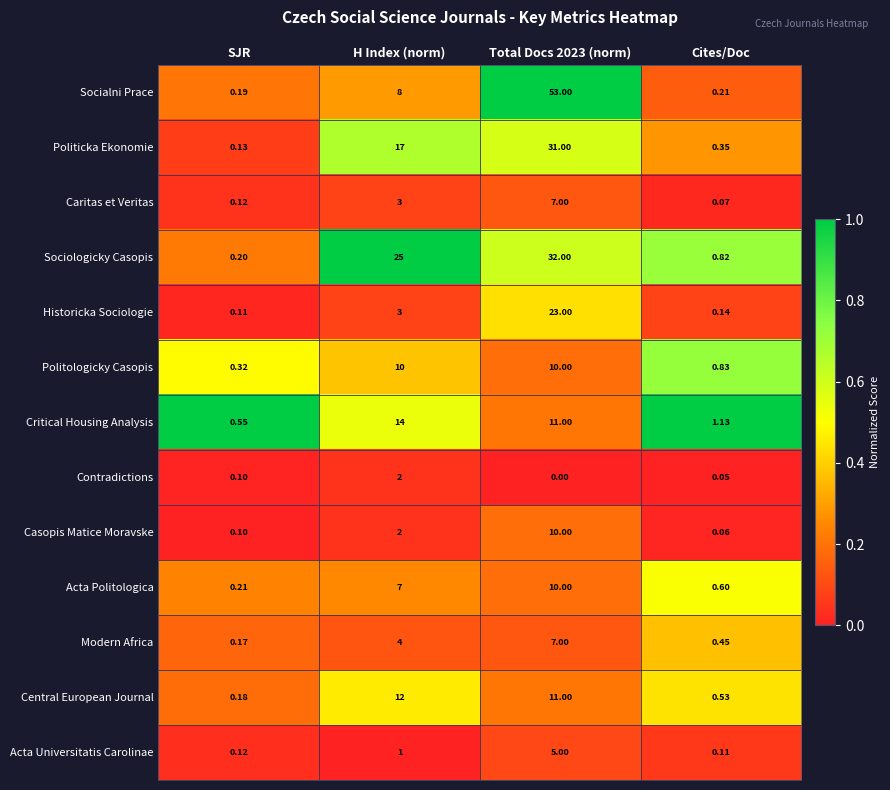

Where is Historicka Sociologie nearest to the value 11?

H Index (norm)